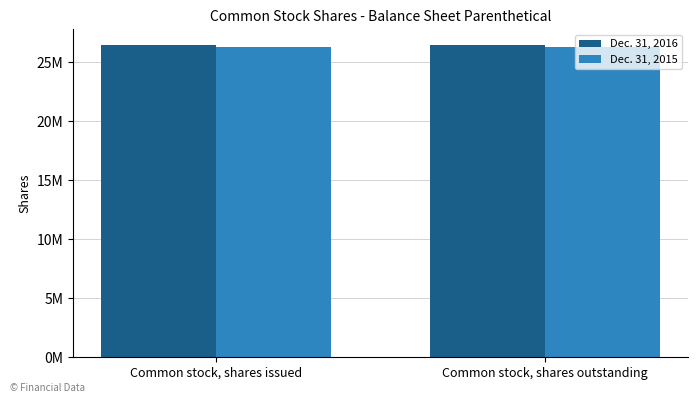

At which category is the sum across all series the highest?

Common stock, shares issued